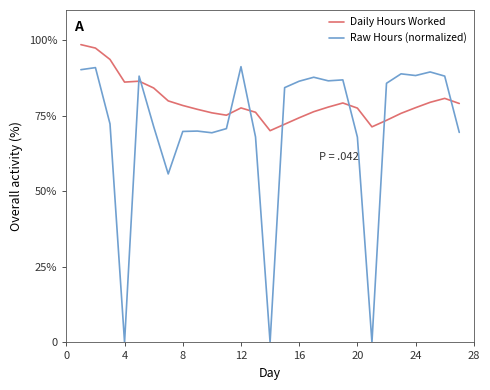

What is the difference between the maximum and minimum values in the Raw Hours (normalized) series?

91.2